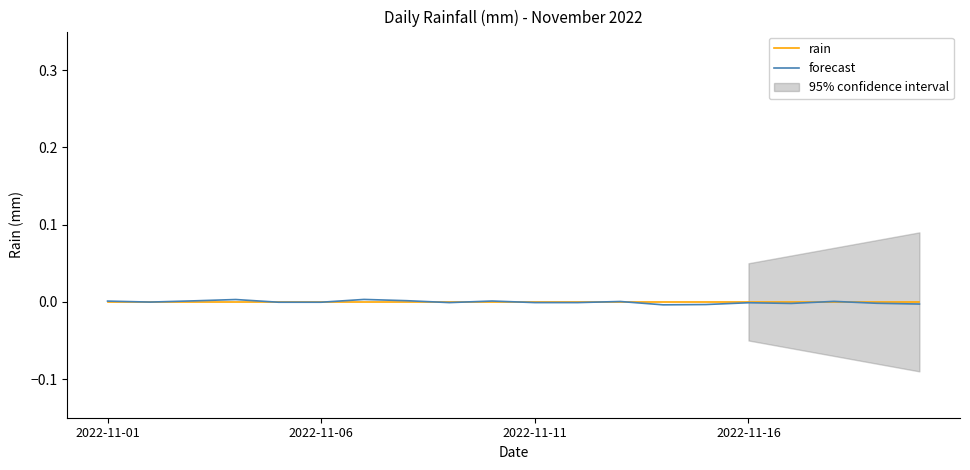

At which category does the chart reach its minimum across all series?

13